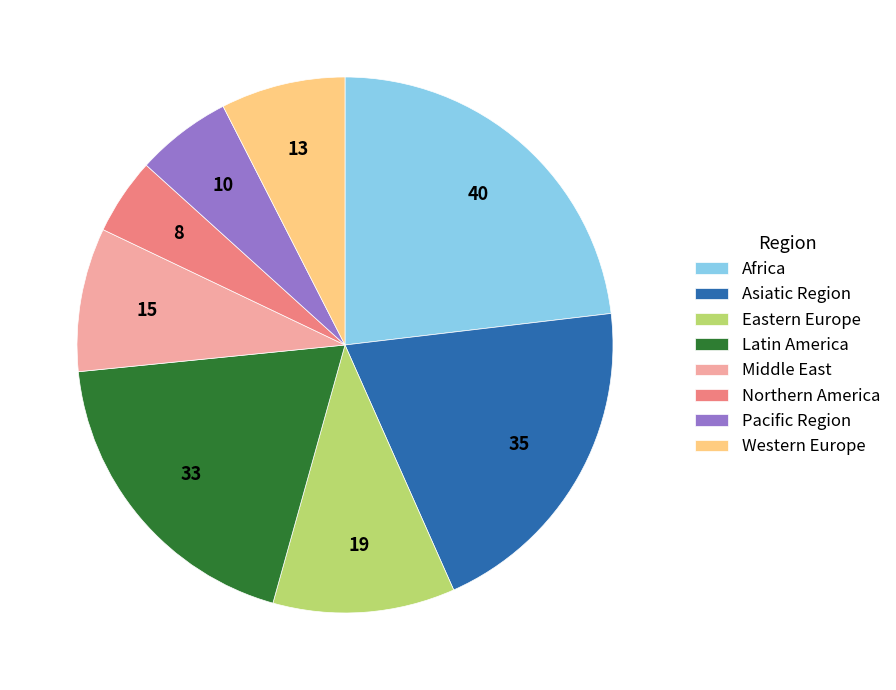

What is the ratio of the value at Africa to the value at Western Europe?

3.1